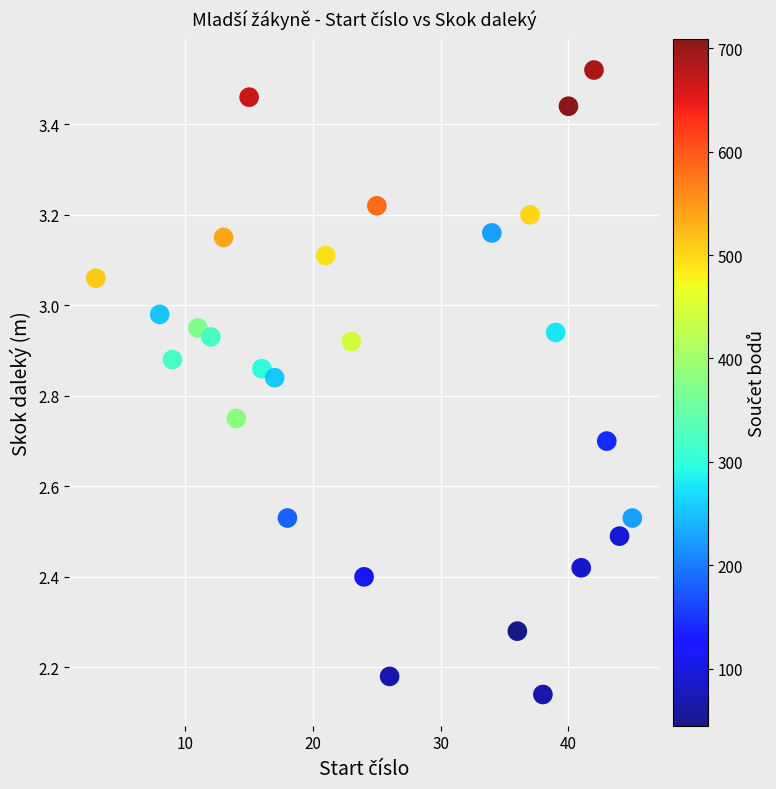

What is the range of X values (max minus min)?

42.0